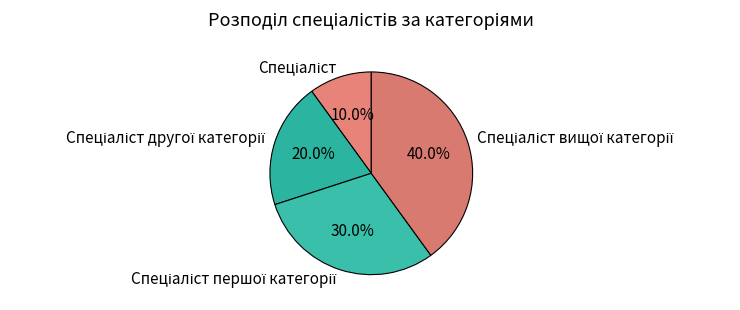

Is there a majority slice in this chart?

No